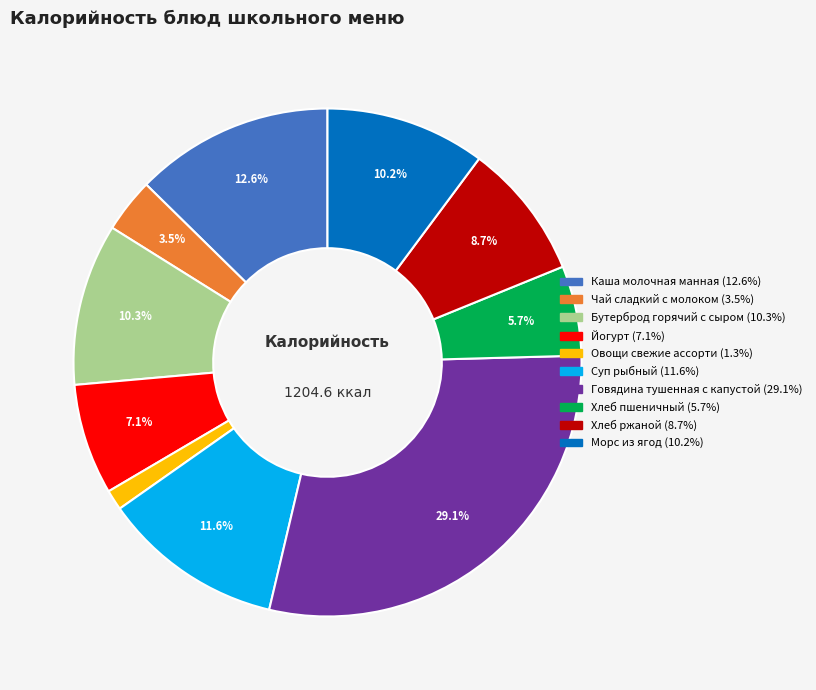

Which category has the biggest portion of the pie?

Говядина тушенная с капустой